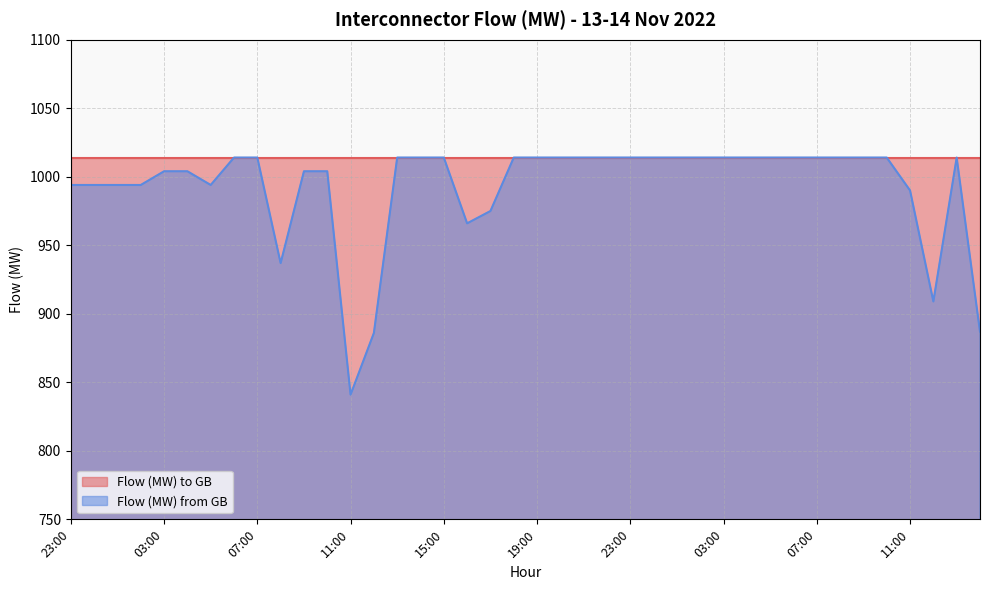

What is the label of the 14th point from the left?

12:00